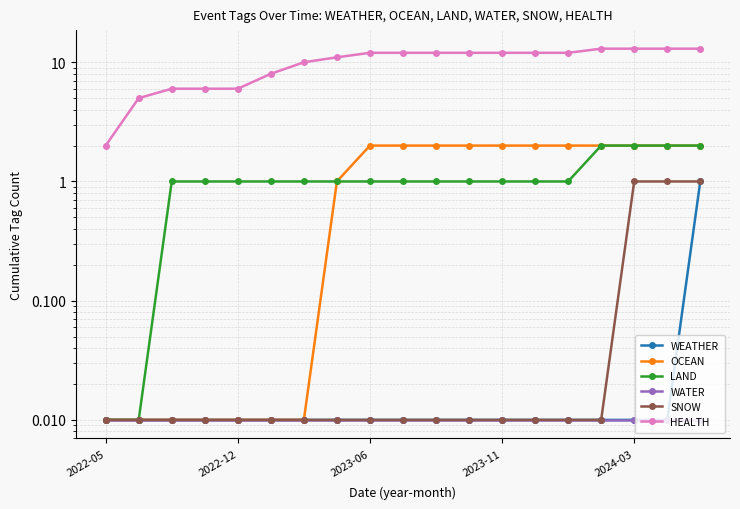

What are all the series names shown in the legend?

WEATHER, OCEAN, LAND, WATER, SNOW, HEALTH